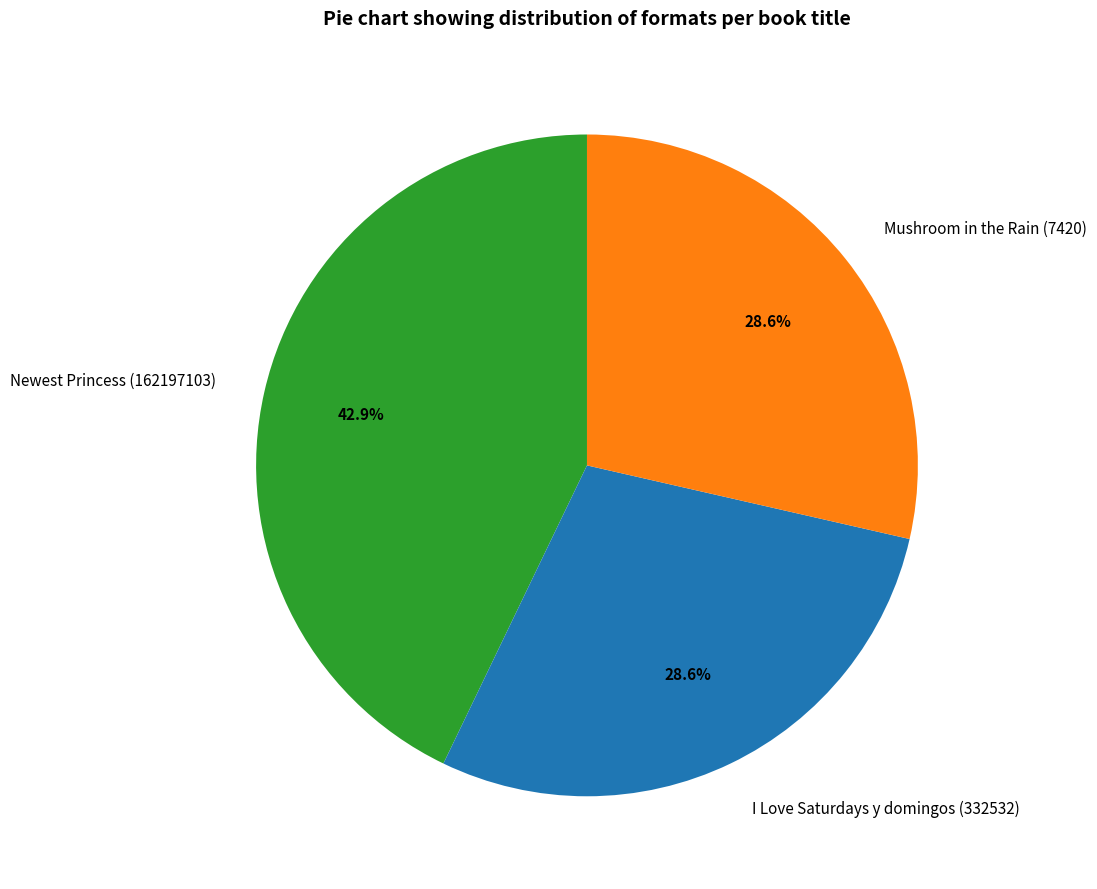

To the nearest percent, what is the combined percentage of I Love Saturdays y domingos (332532) and Newest Princess (162197103)?

71%